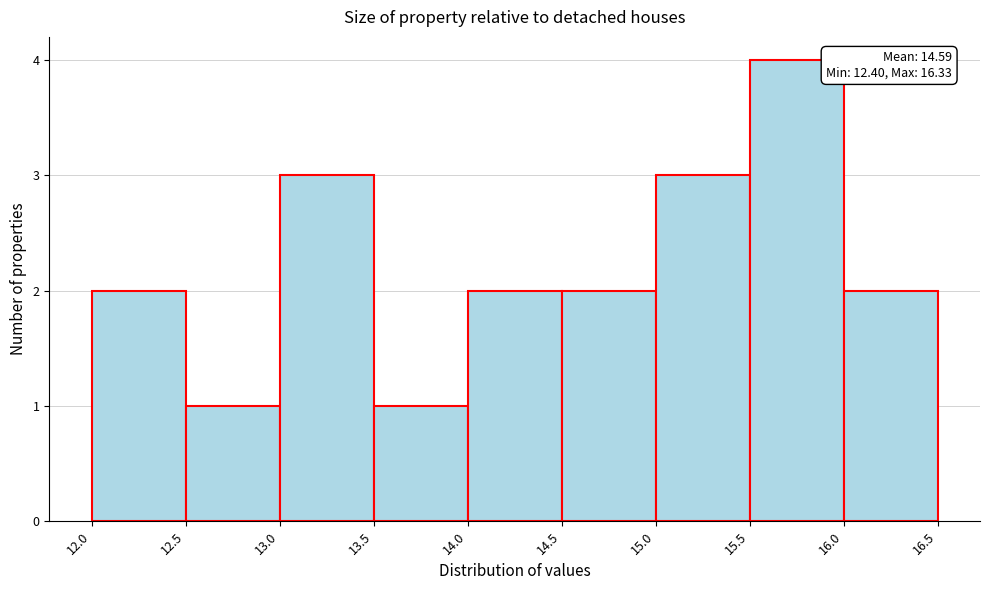

Which range on the x-axis has the tallest bar?

15.5 to 16.0